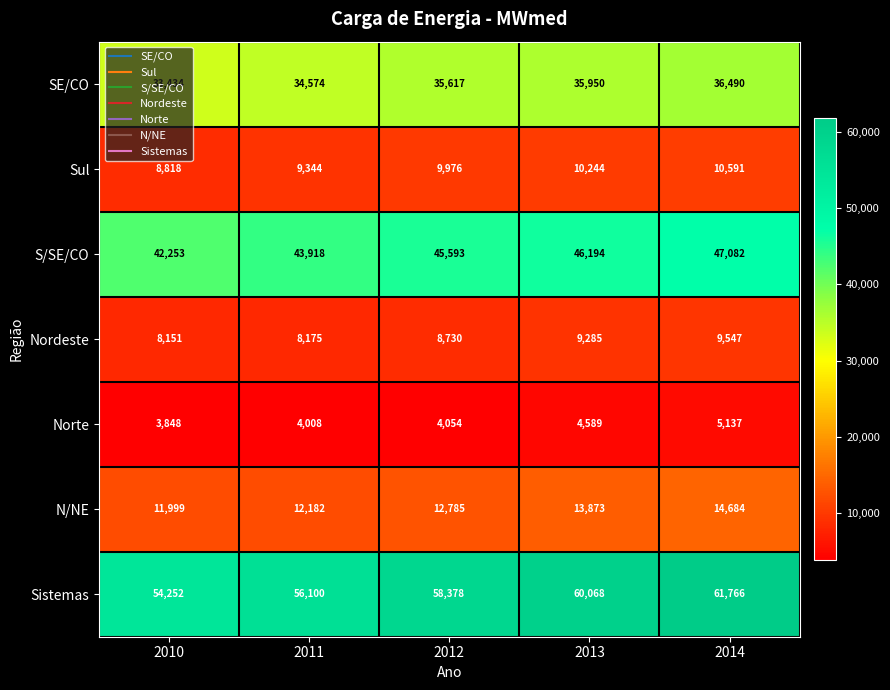

What is the difference between the Nordeste values at 2011 and 2010?

24